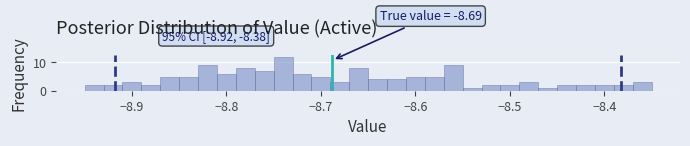

Around what value on the x-axis is the tallest bar? Give the approximate position of its centre, as read against the axis.

-8.74